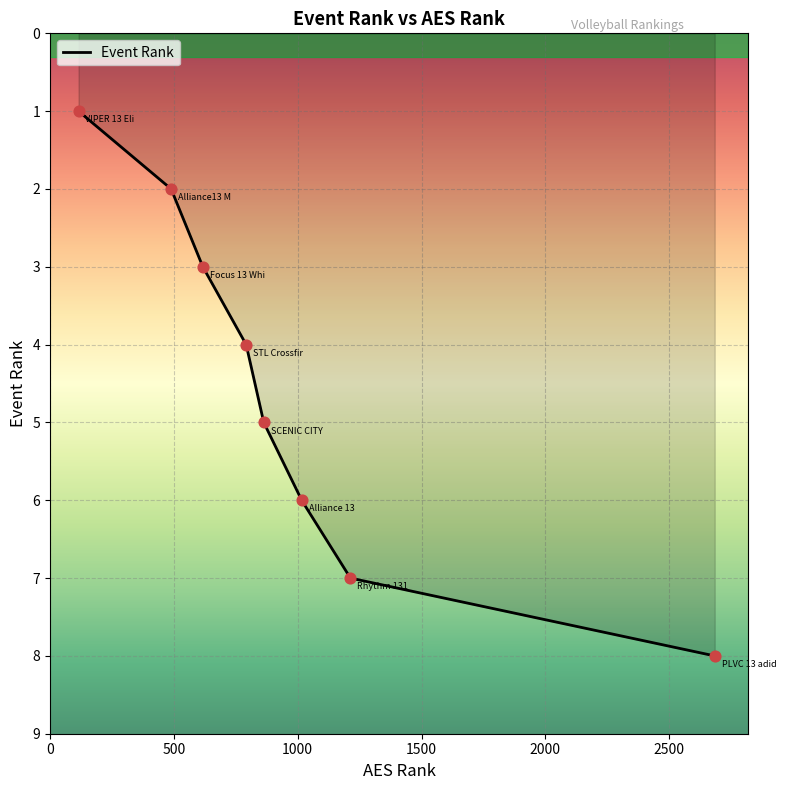

What is the change in value from Alliance13 MOLTEN to Rhythm 131?

+5